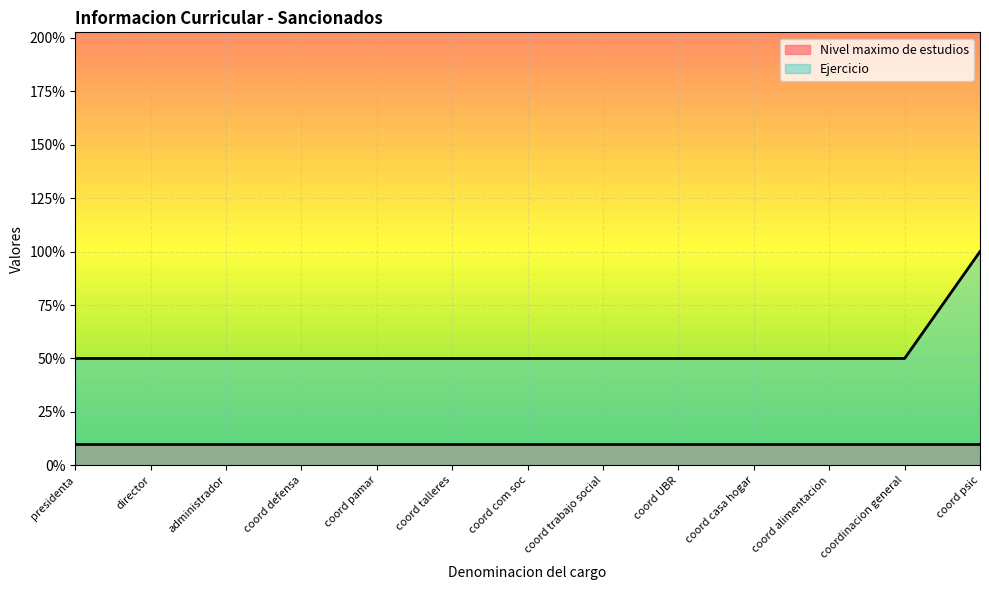

What are all the series names shown in the legend?

Nivel maximo de estudios, Ejercicio